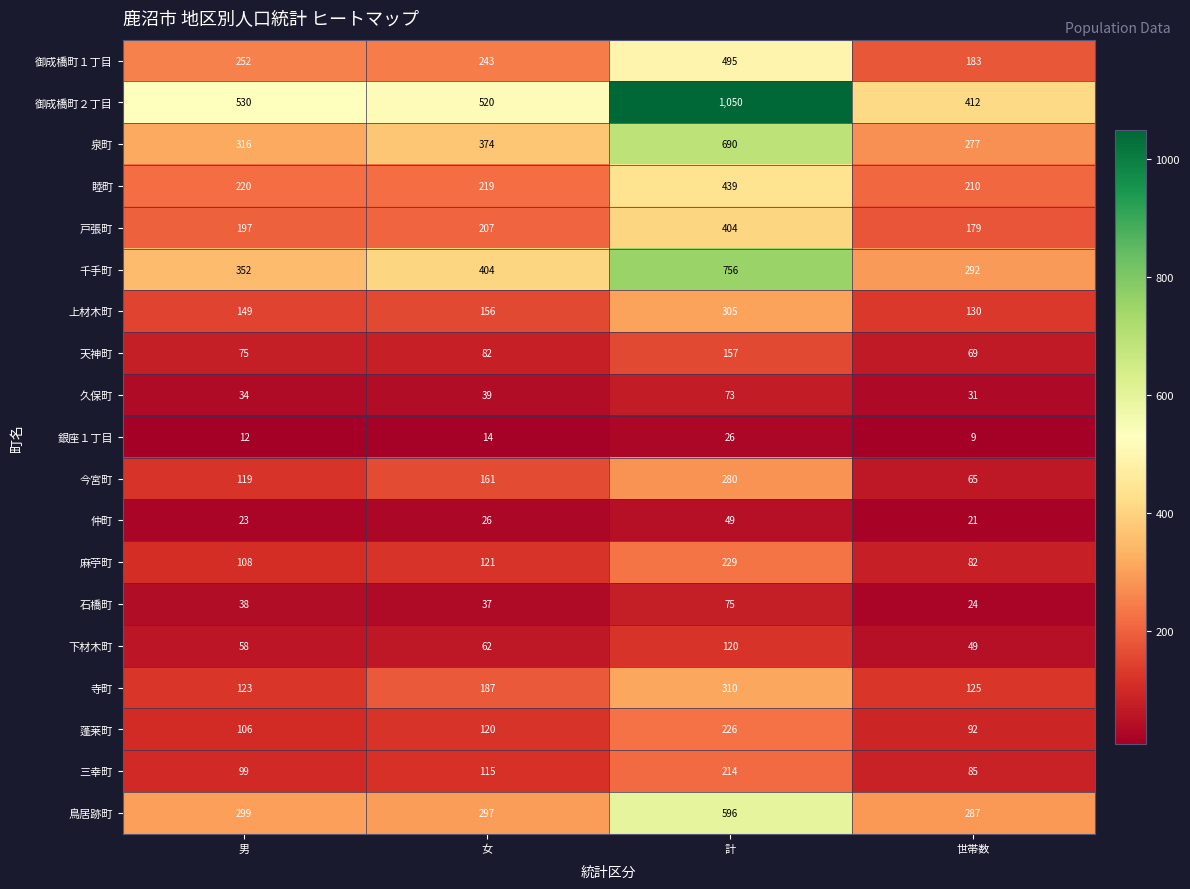

Which category has the highest value across all series?

計